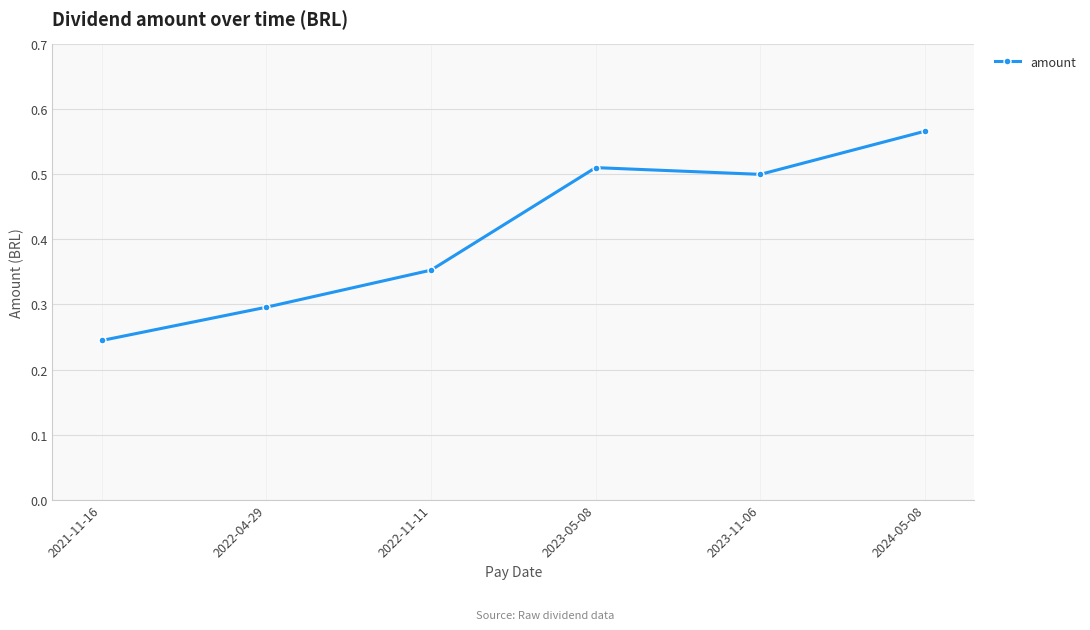

What is the difference between the maximum and minimum values?

0.3